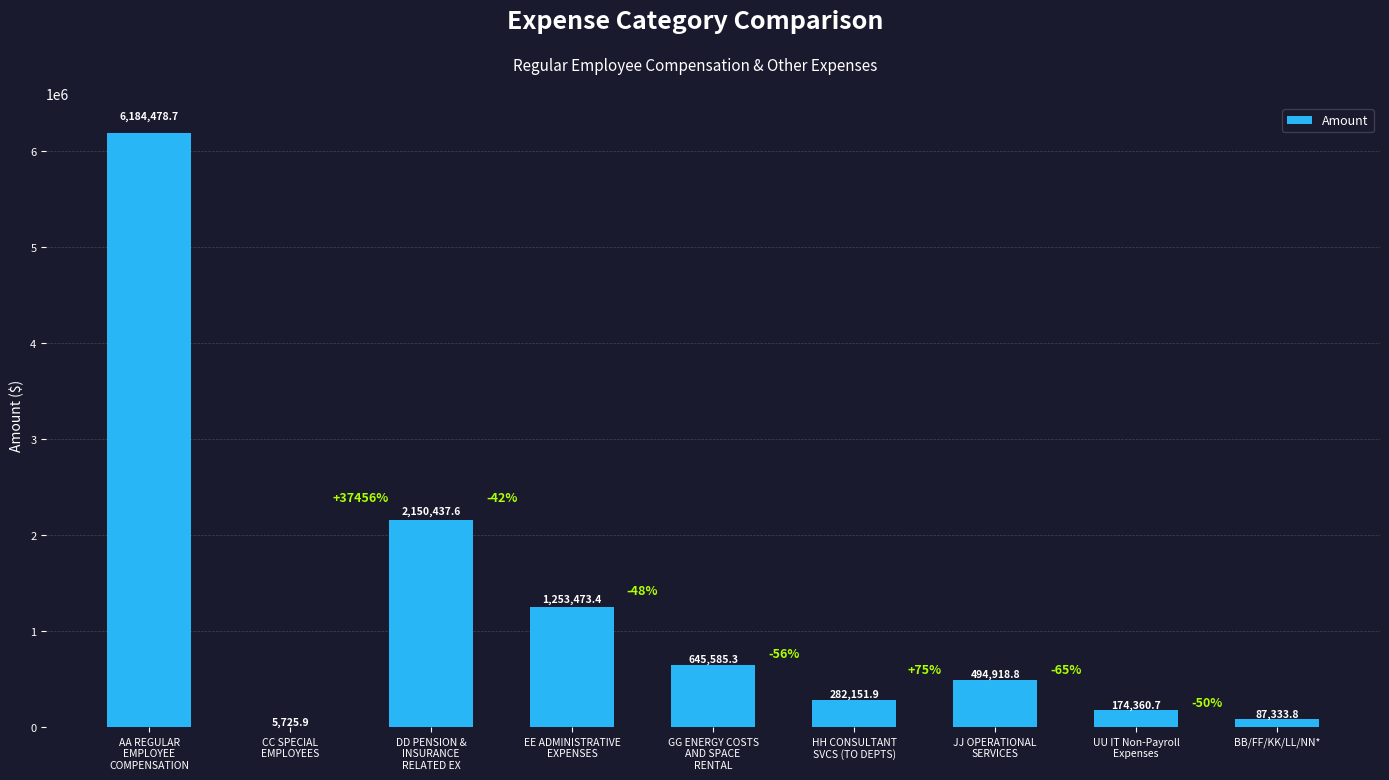

Reading left to right, what are all the values shown in this chart?

AA REGULAR
EMPLOYEE
COMPENSATION=6184478.7	CC SPECIAL
EMPLOYEES=5725.9	DD PENSION &
INSURANCE
RELATED EX=2150437.6	EE ADMINISTRATIVE
EXPENSES=1253473.4	GG ENERGY COSTS
AND SPACE
RENTAL=645585.3	HH CONSULTANT
SVCS (TO DEPTS)=282151.9	JJ OPERATIONAL
SERVICES=494918.8	UU IT Non-Payroll
Expenses=174360.7	BB/FF/KK/LL/NN*=87333.8